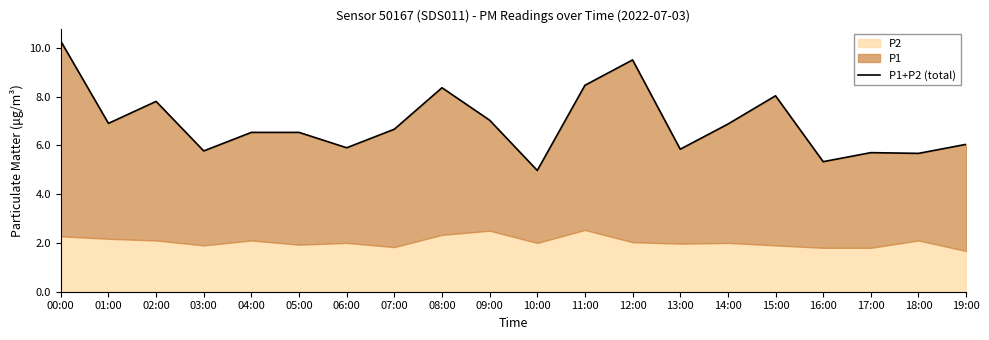

Approximately how many times larger is the value at 04:00 compared to 14:00?

1.0